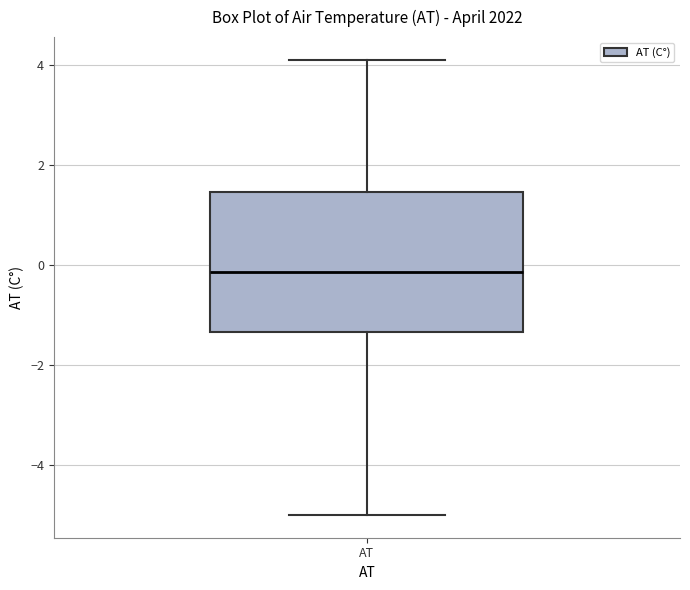

Where does the lower whisker of the box for AT end on the y-axis? The values are not printed on the chart, so give them approximately, as read against the axis.

-5.0